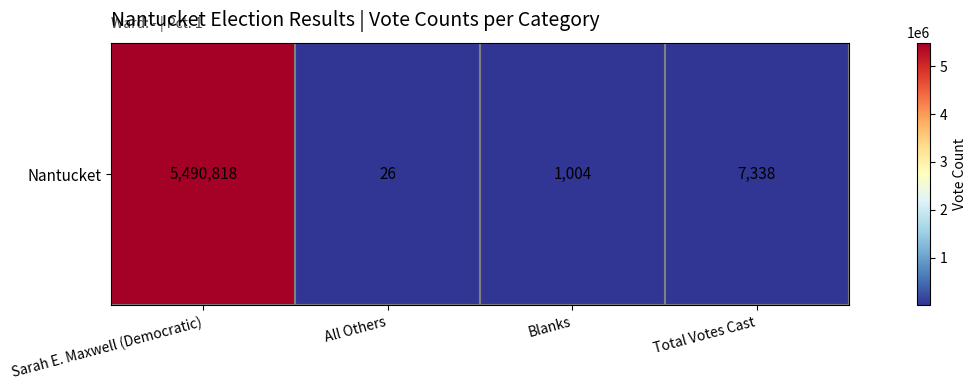

What is the ratio of the value at Total Votes Cast to the value at Blanks?

7.3